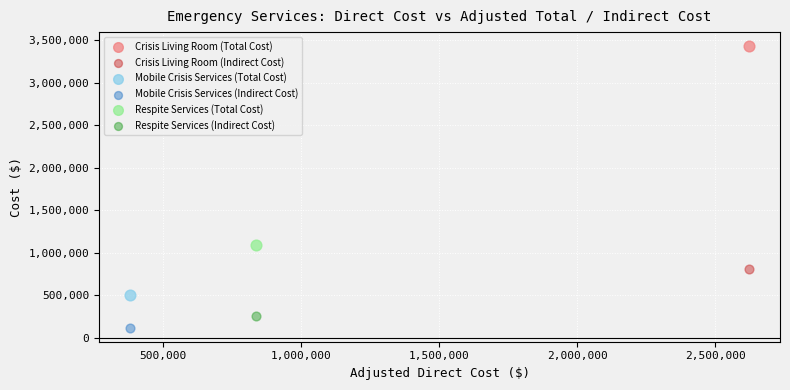

Which series reaches the maximum Y coordinate?

Crisis Living Room (Total Cost)